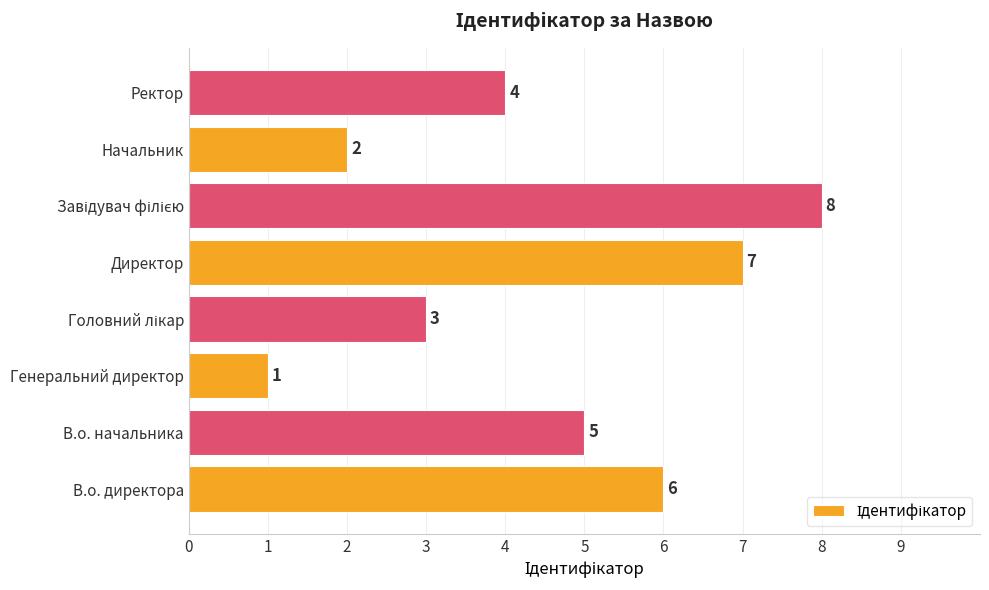

True or false: the data shows 1 at Генеральний директор.

True